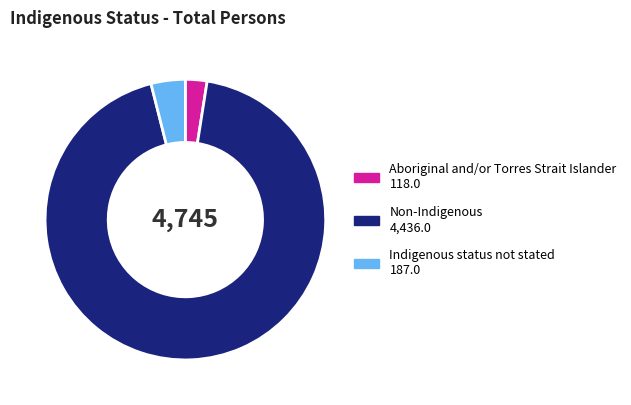

Do Indigenous status not stated and Non-Indigenous together represent more than half of the pie?

Yes